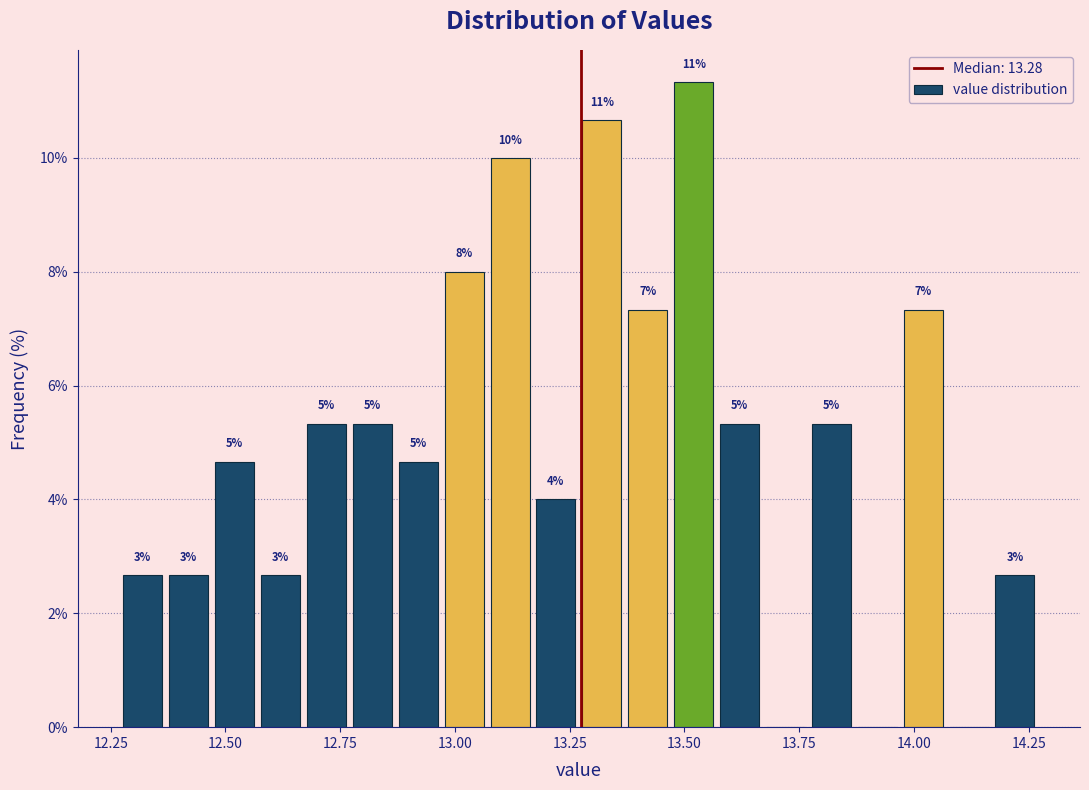

Read against the x-axis, roughly where is the centre of the tallest bar?

13.50